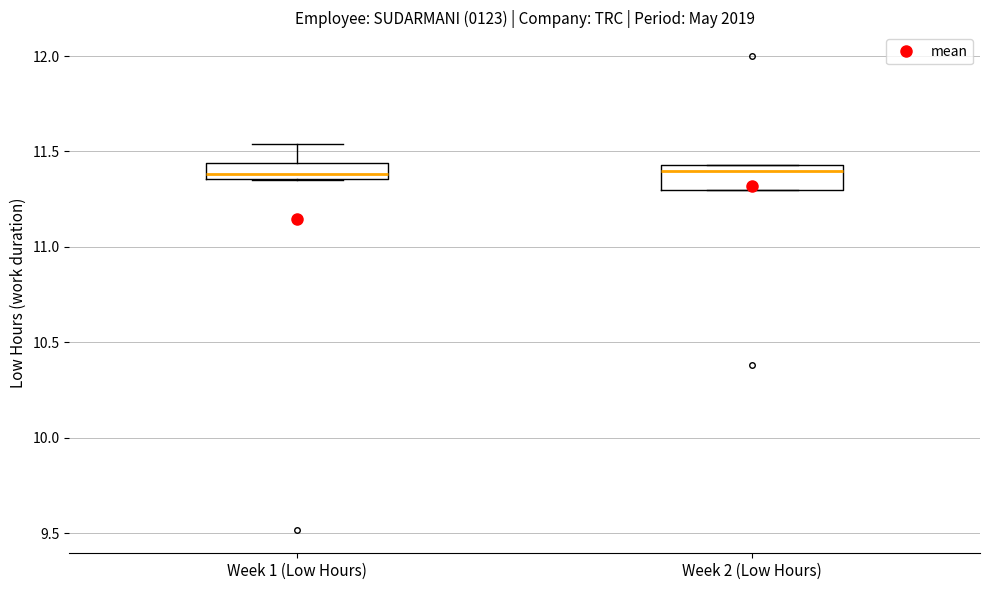

Reading left to right, read every box against the y-axis: the position of its median line, the range the box covers, and the ends of its whiskers. The values are not printed on the chart, so give them approximately, as read against the axis.

Week 1 (Low Hours): median 11.40, box 11.35 to 11.45, whiskers 11.35 to 11.55
Week 2 (Low Hours): median 11.40, box 11.30 to 11.45, whiskers 11.30 to 11.45